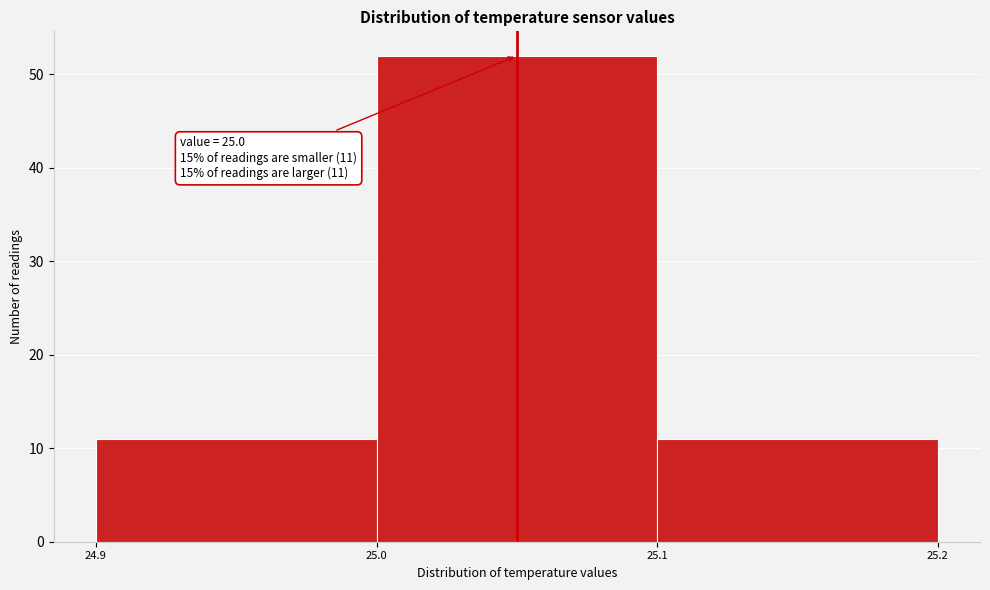

Reading left to right, list all the values displayed in this chart.

11	52	11